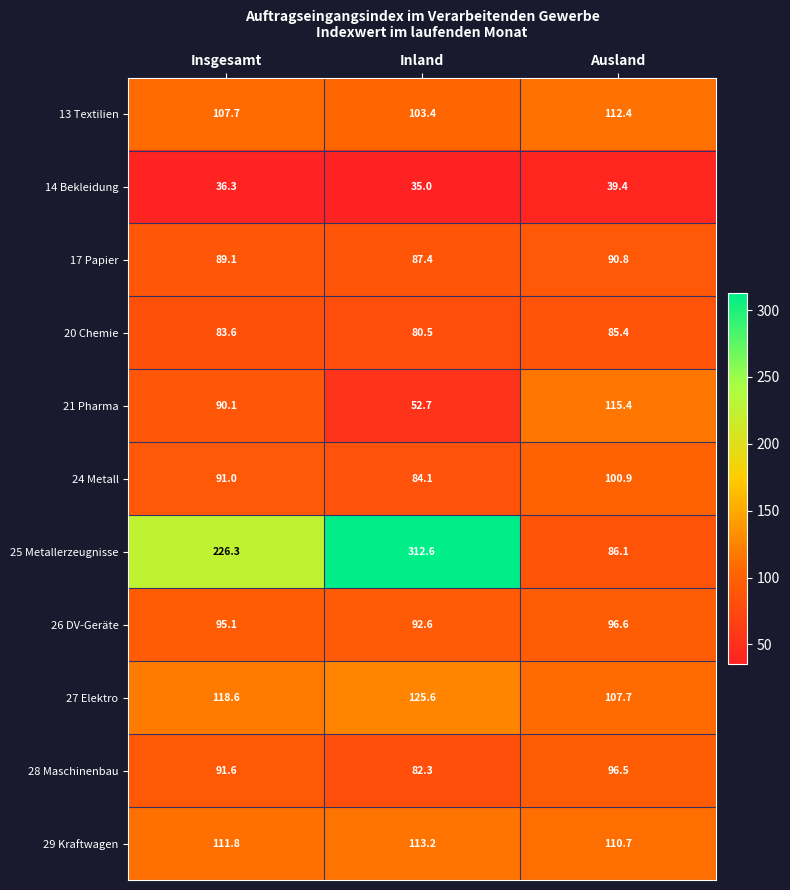

Is it true that 29 Kraftwagen equals 111.8 at Insgesamt?

True